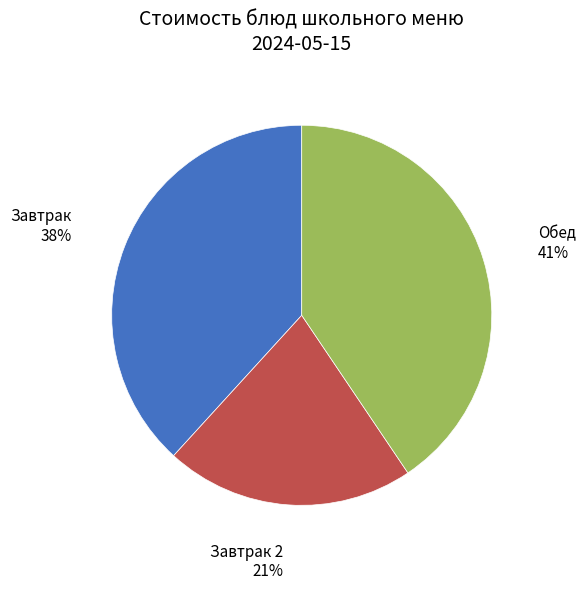

Is it true that Завтрак 2 is 21% of the pie?

True